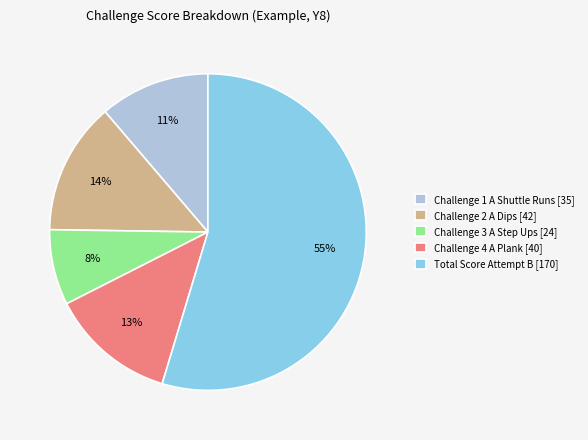

Combined, do Challenge 4 A Plank [40] and Challenge 3 A Step Ups [24] account for over 50%?

No